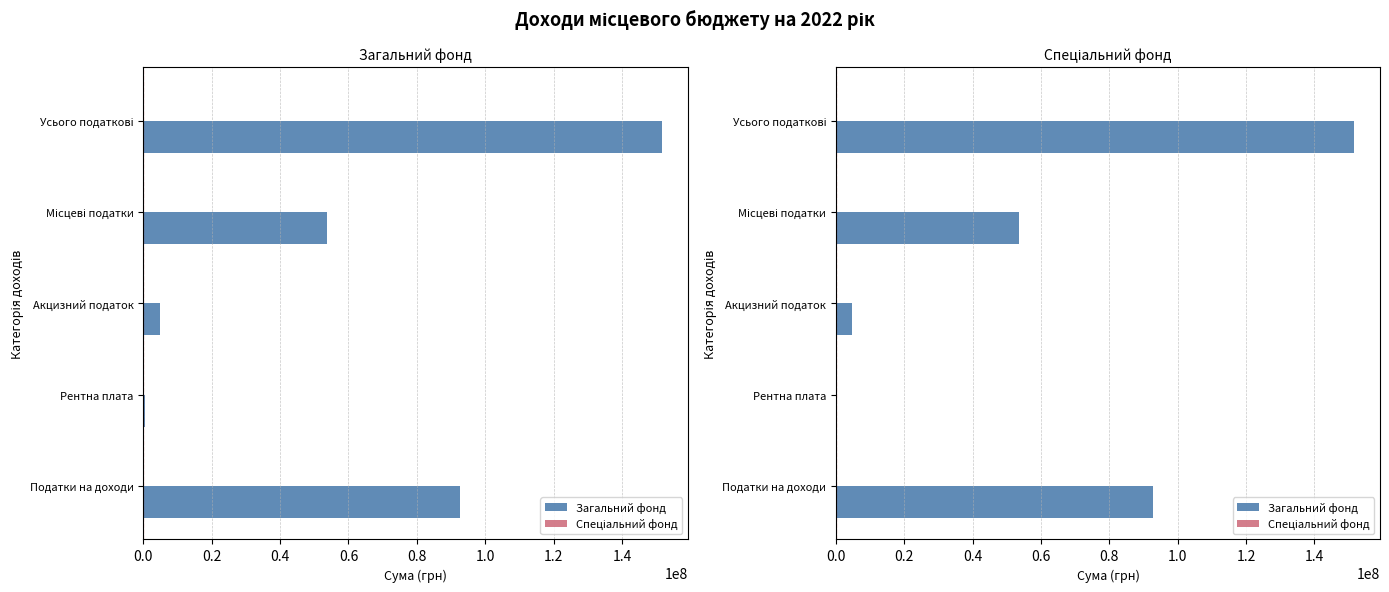

Which series has the widest spread of values?

Загальний фонд